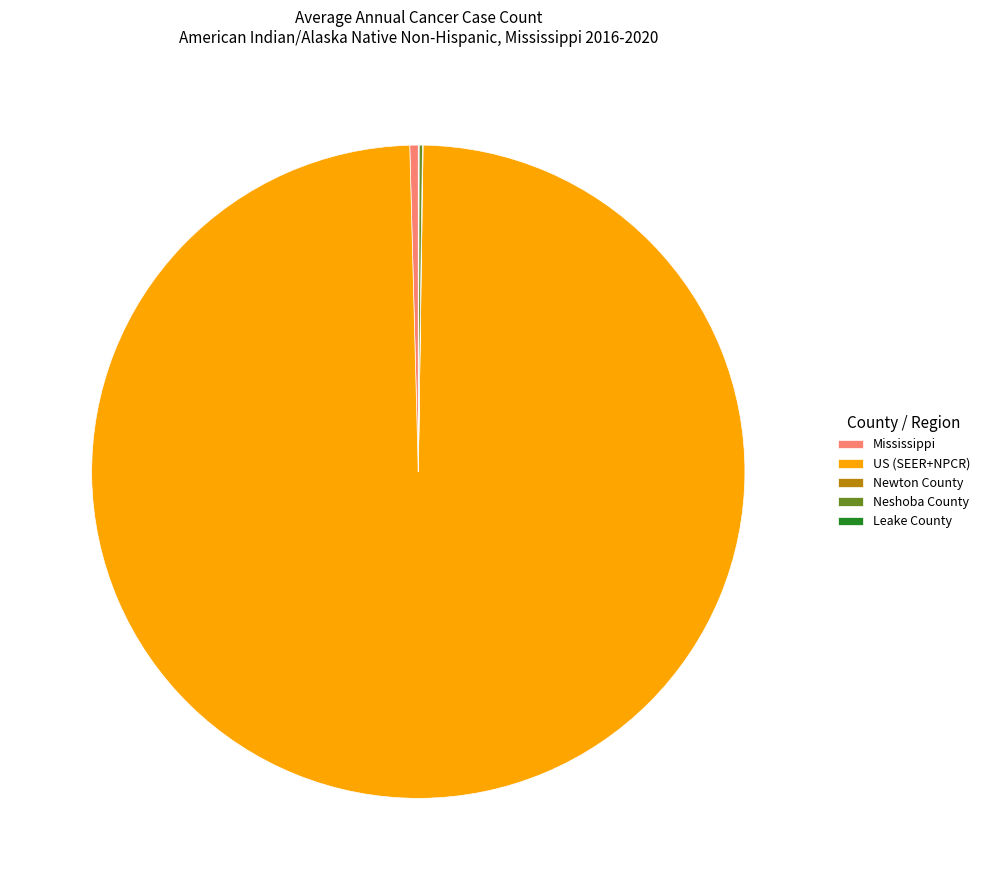

Do US (SEER+NPCR) and Mississippi together represent more than half of the pie?

Yes